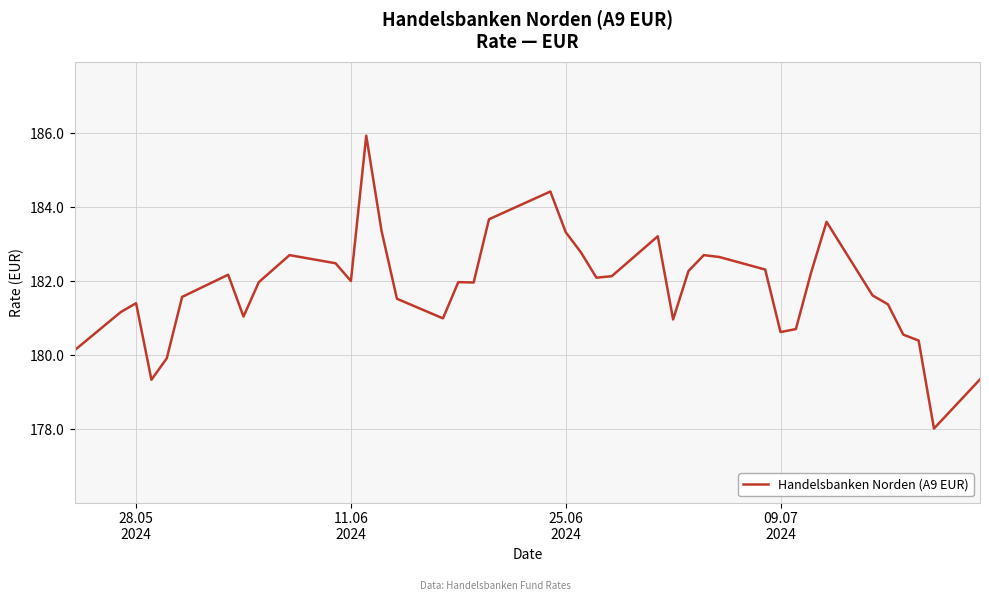

What is the minimum value shown in the chart?

178.0